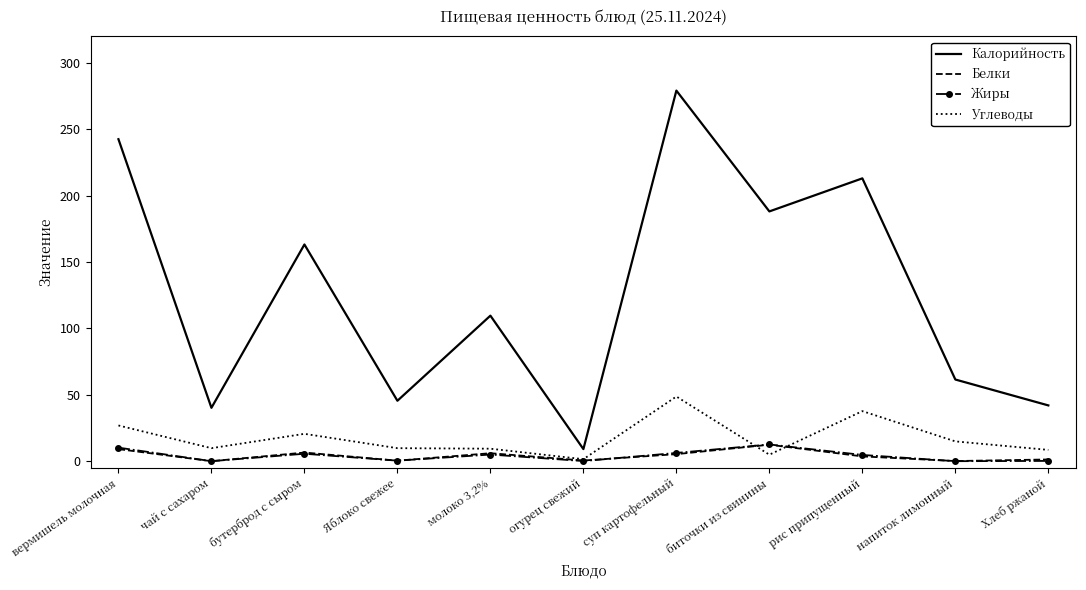

Which series has the largest range (max minus min)?

Калорийность